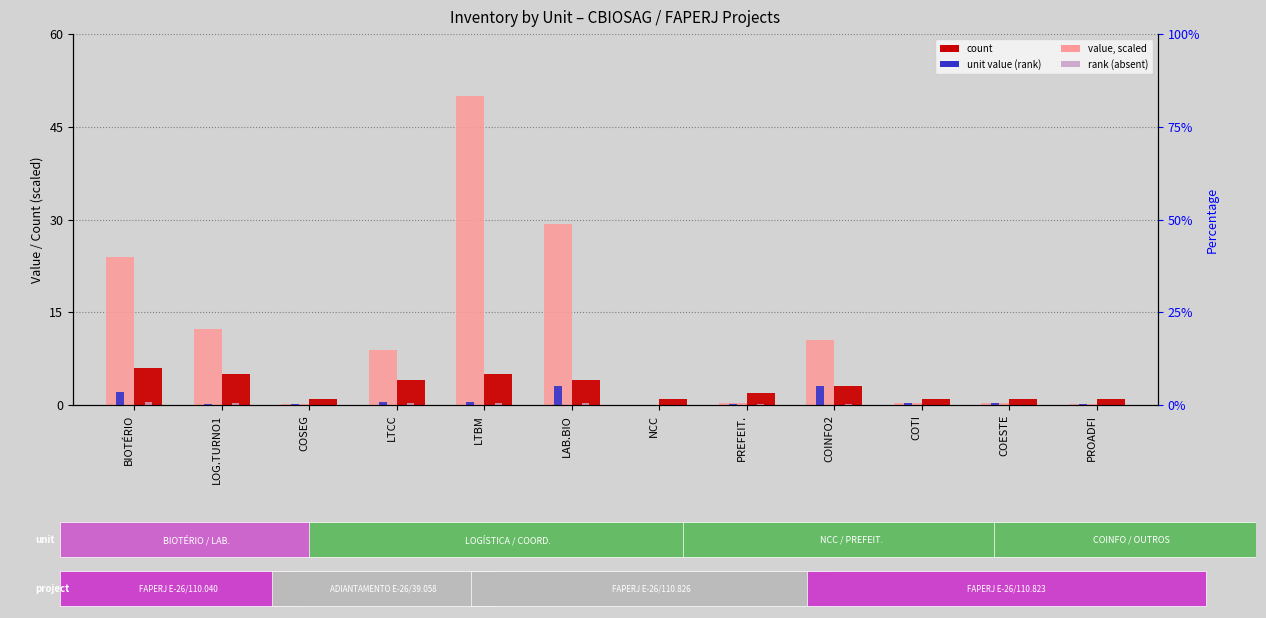

How many data points in value (scaled) are above 8?

6